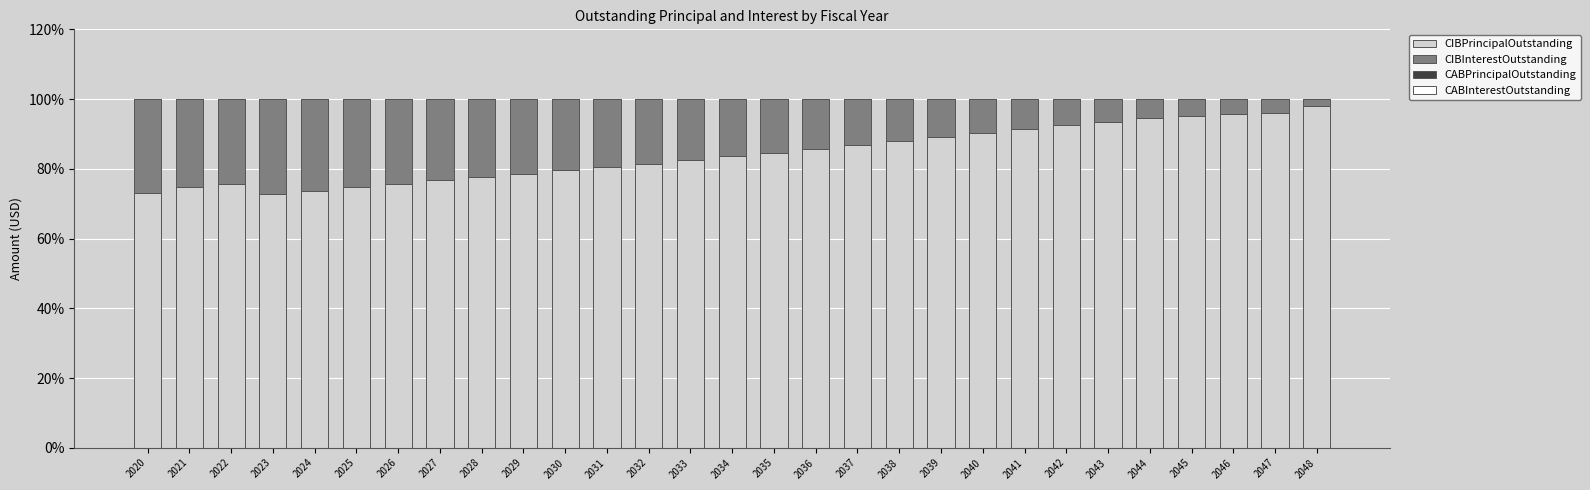

Does the chart contain any negative values?

No